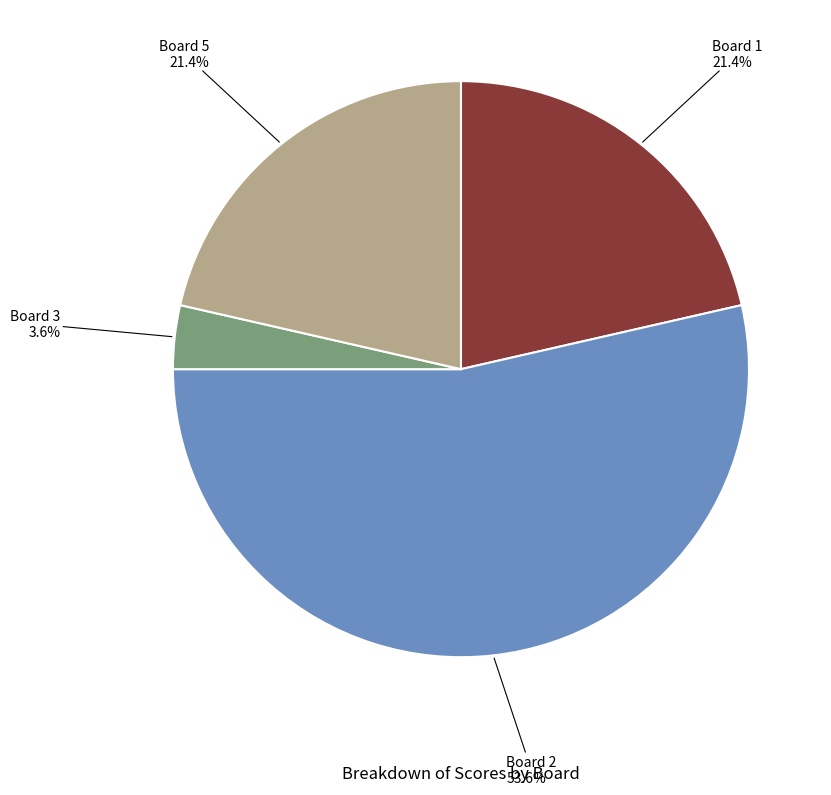

To the nearest percent, what is the difference between the largest and smallest slice percentages?

50%